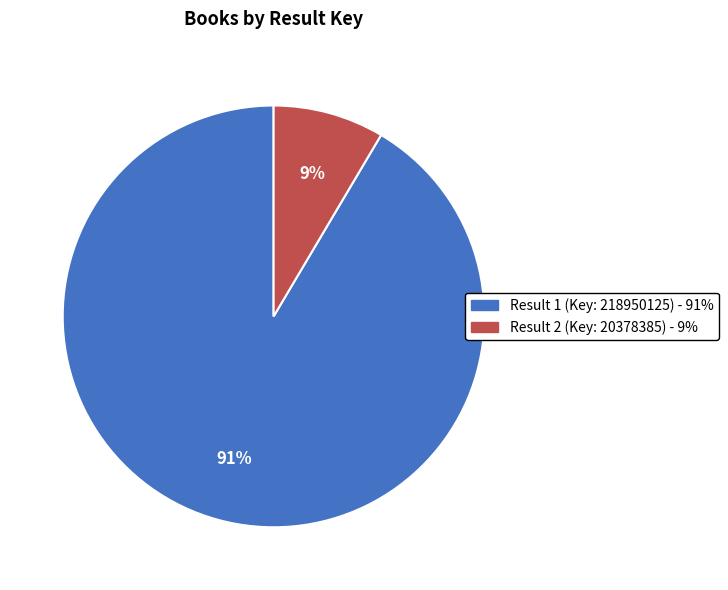

Is the sum of Result 2 (Key: 20378385) and Result 1 (Key: 218950125) greater than half?

Yes